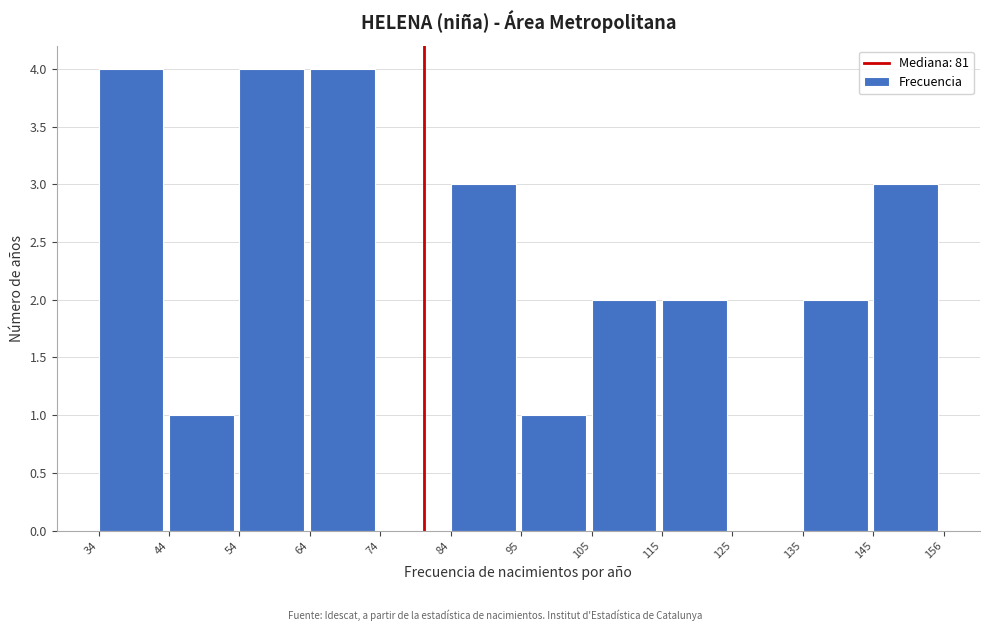

Reading left to right, list every bar in this chart as the range it spans on the x-axis followed by its height. The values are not printed on the chart, so give them approximately, as read against the axis.

34 to 44: 4
44 to 54: 1
54 to 64: 4
64 to 74: 4
74 to 84: 0
84 to 95: 3
95 to 105: 1
105 to 115: 2
115 to 125: 2
125 to 135: 0
135 to 145: 2
145 to 156: 3